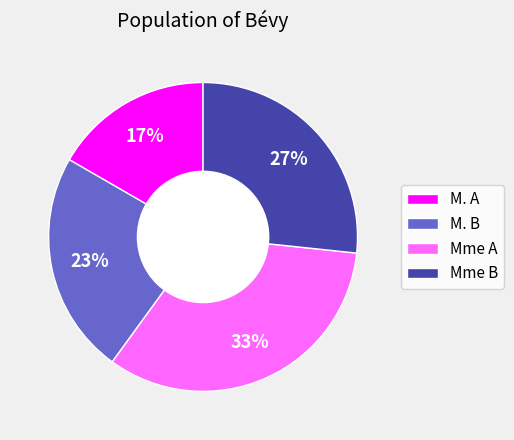

Is there any slice that represents more than half of the pie?

No